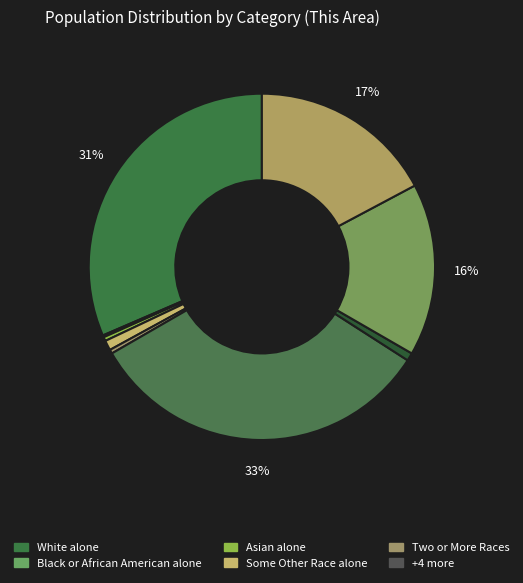

Is there a majority slice in this chart?

No